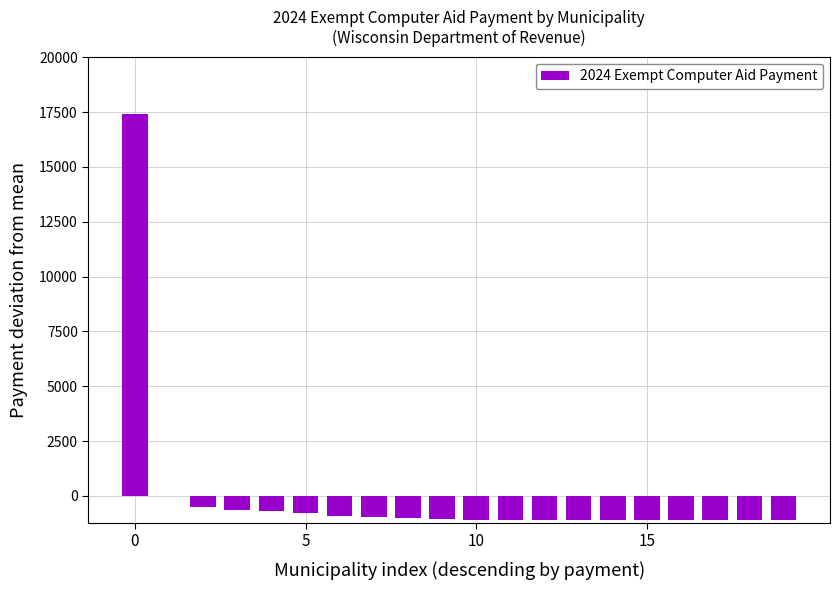

What is the maximum value shown in the chart?

17410.8